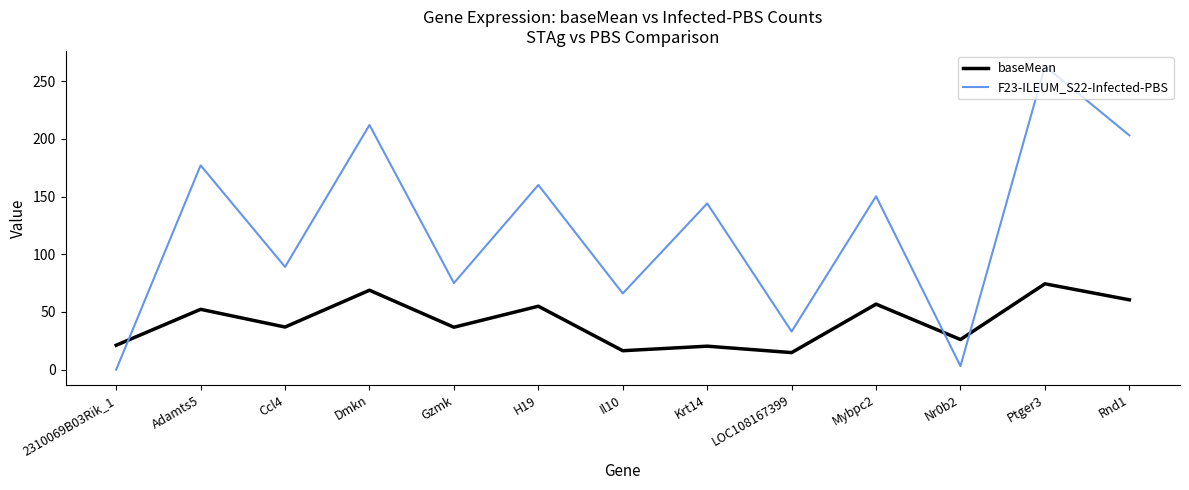

True or false: F23-ILEUM_S22-Infected-PBS has a value of 263.0 at Ptger3.

True